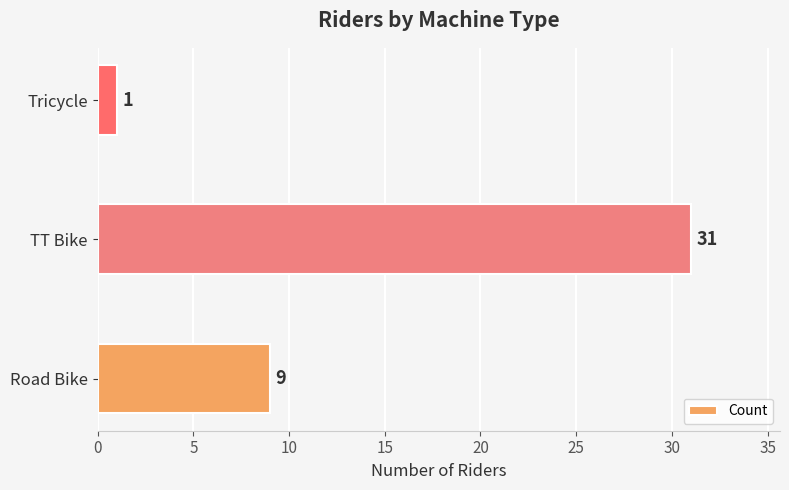

Does the chart contain any negative values?

No